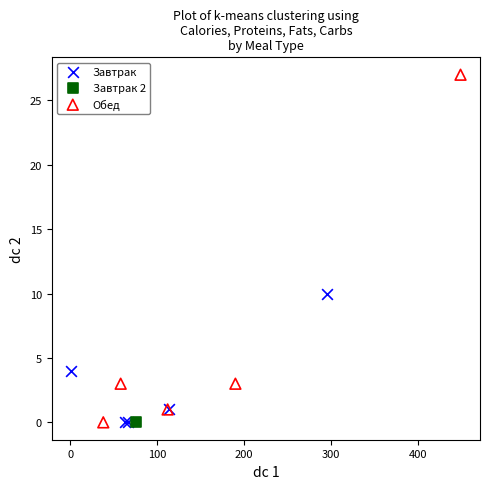

Which series reaches the maximum Y coordinate?

Обед